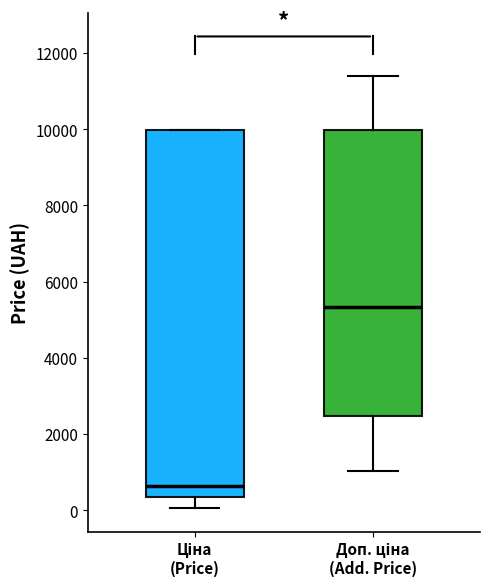

Reading left to right, read every box against the y-axis: the position of its median line, the range the box covers, and the ends of its whiskers. The values are not printed on the chart, so give them approximately, as read against the axis.

Ціна (Price): median 600, box 400 to 10000, whiskers 0 to 10000
Доп. ціна (Add. Price): median 5400, box 2400 to 10000, whiskers 1000 to 11400